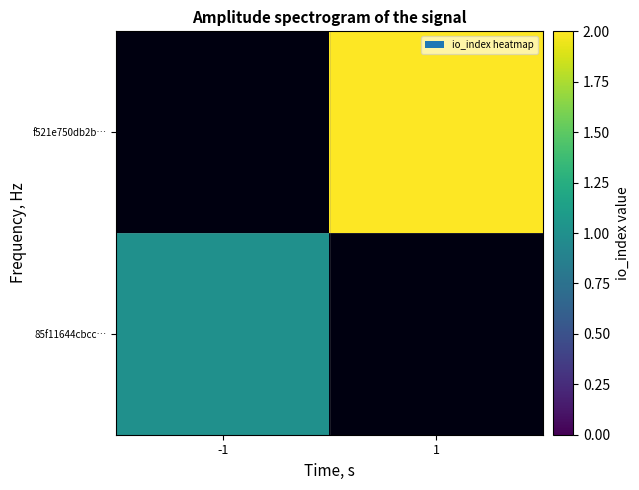

What is the greatest value displayed?

2.0